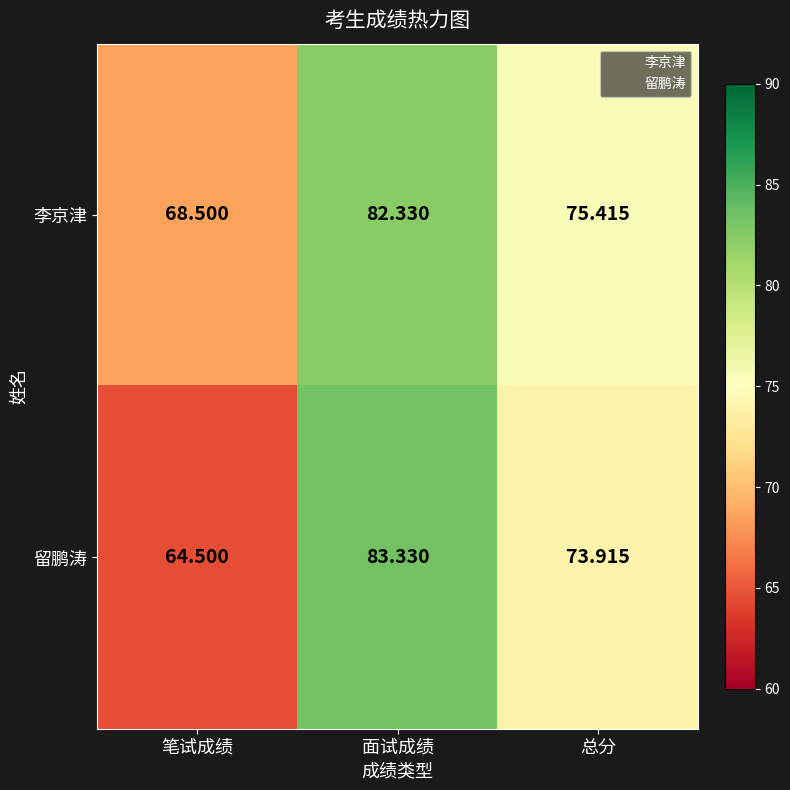

Which series has the largest total across all categories?

李京津